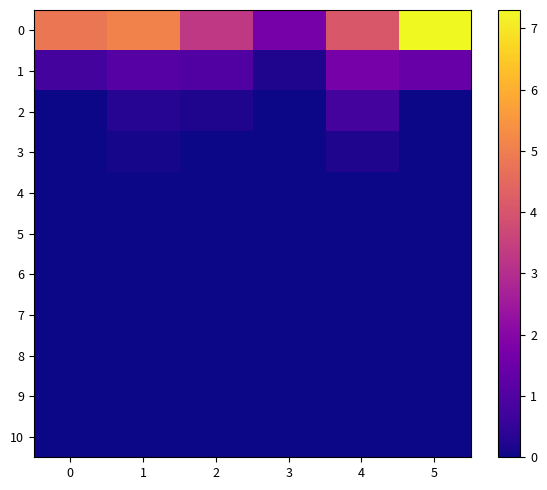

Which has a higher value, 1 or 4?

1